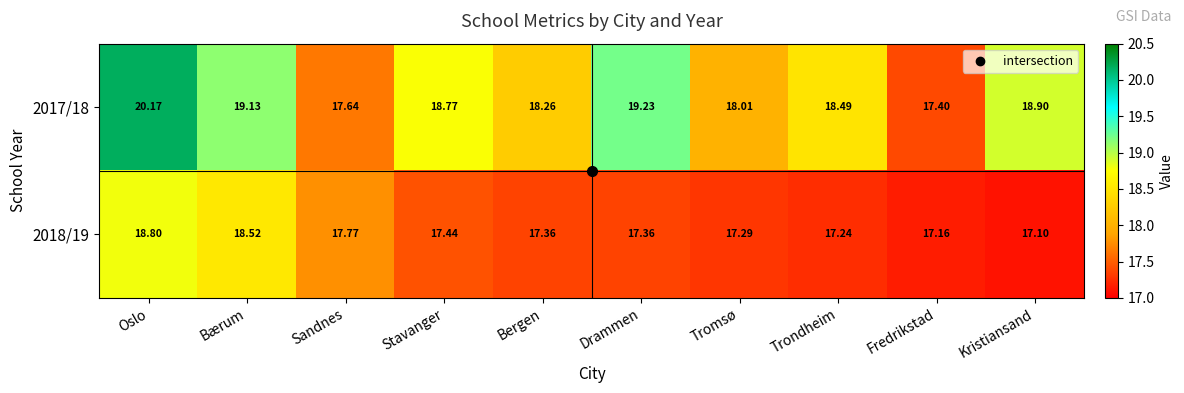

Between Stavanger and Kristiansand, which series saw the biggest shift?

2018/19